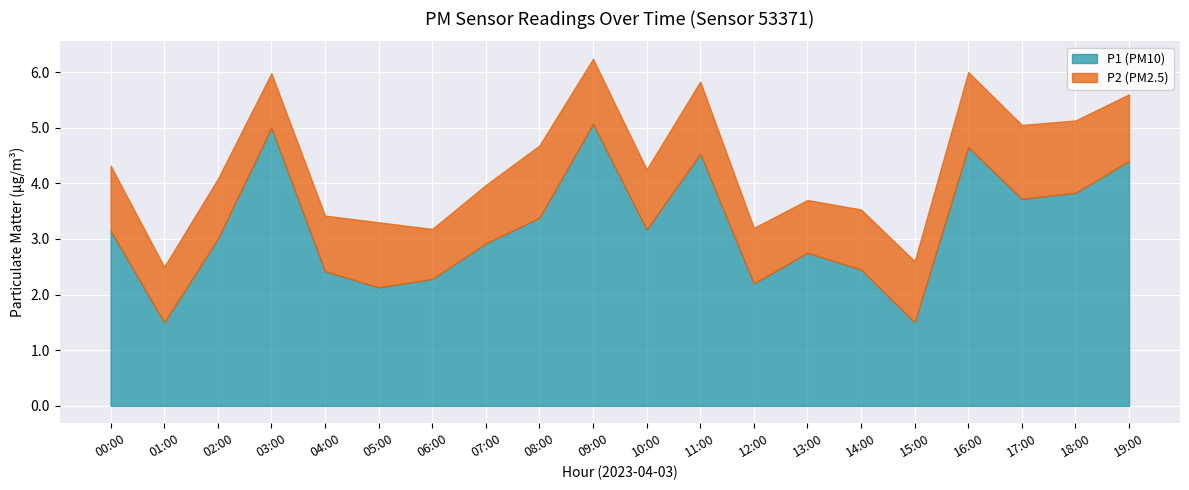

At how many categories does at least one series exceed 4?

5